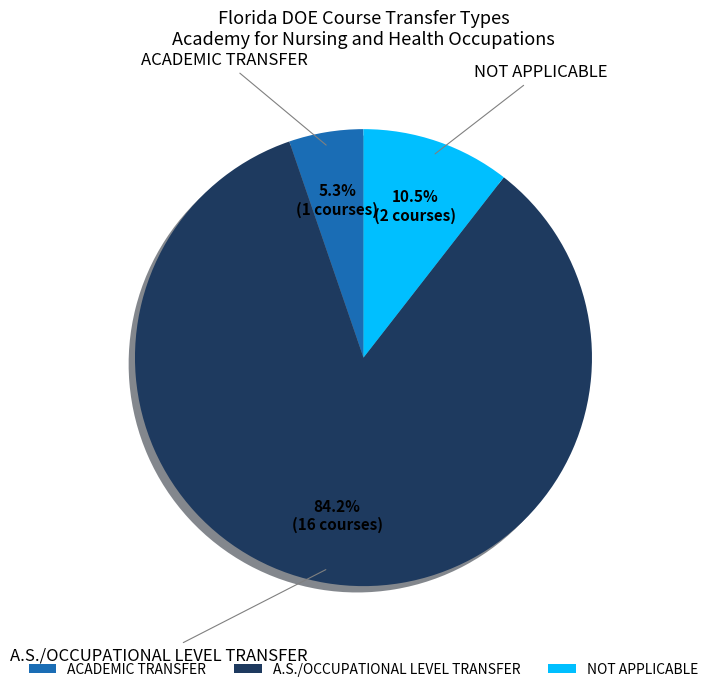

Rank the categories by value from lowest to highest.

ACADEMIC TRANSFER, NOT APPLICABLE, A.S./OCCUPATIONAL LEVEL TRANSFER